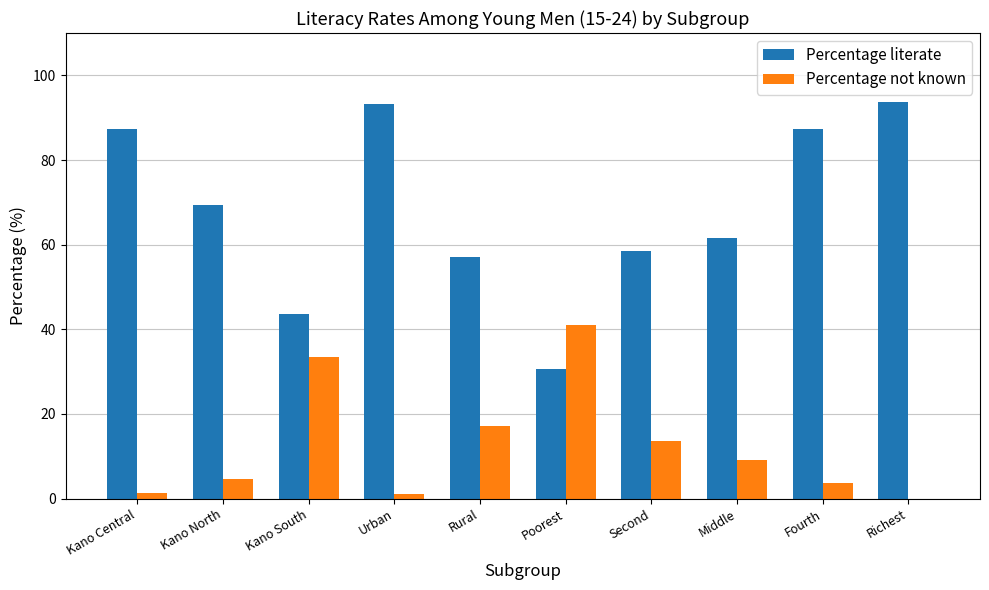

What is the sum of the Percentage literate values at Kano North and Fourth?

156.7